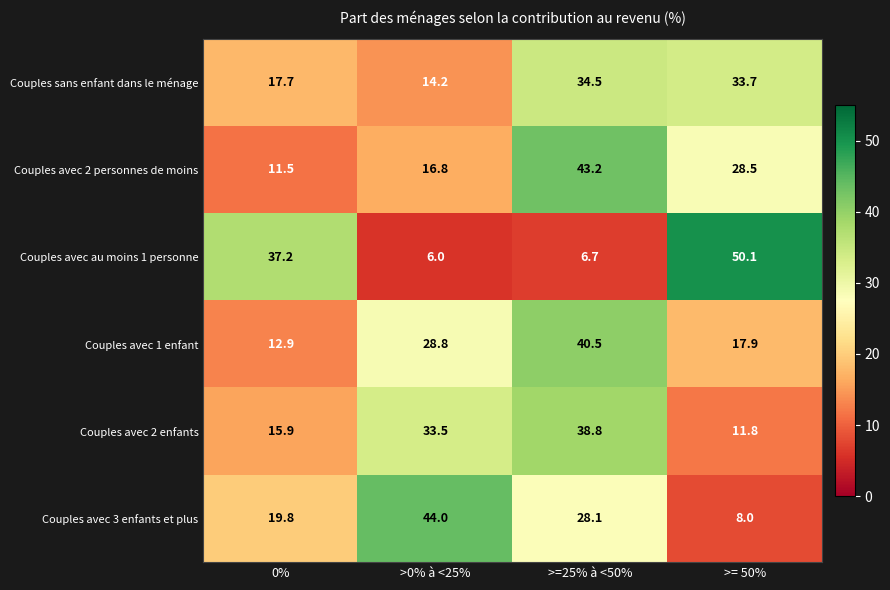

Which series has the widest spread of values?

Couples avec au moins 1 personne